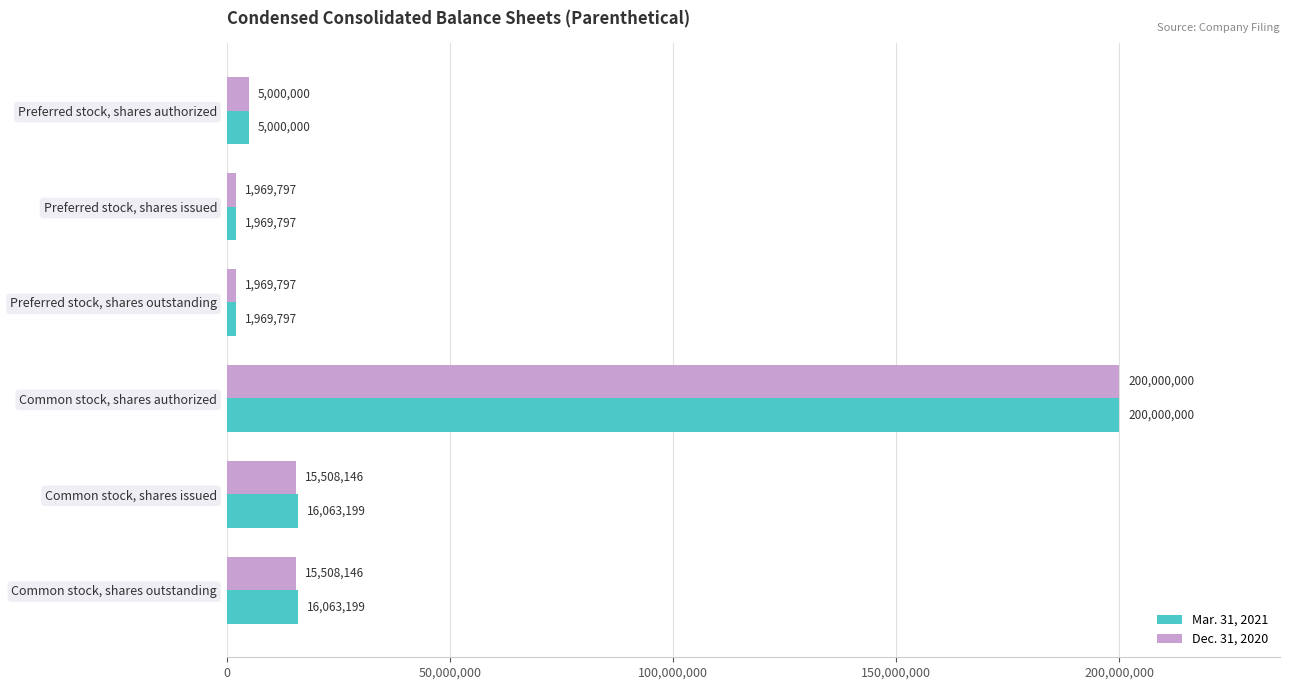

At which category is the sum across all series the highest?

Common stock, shares authorized